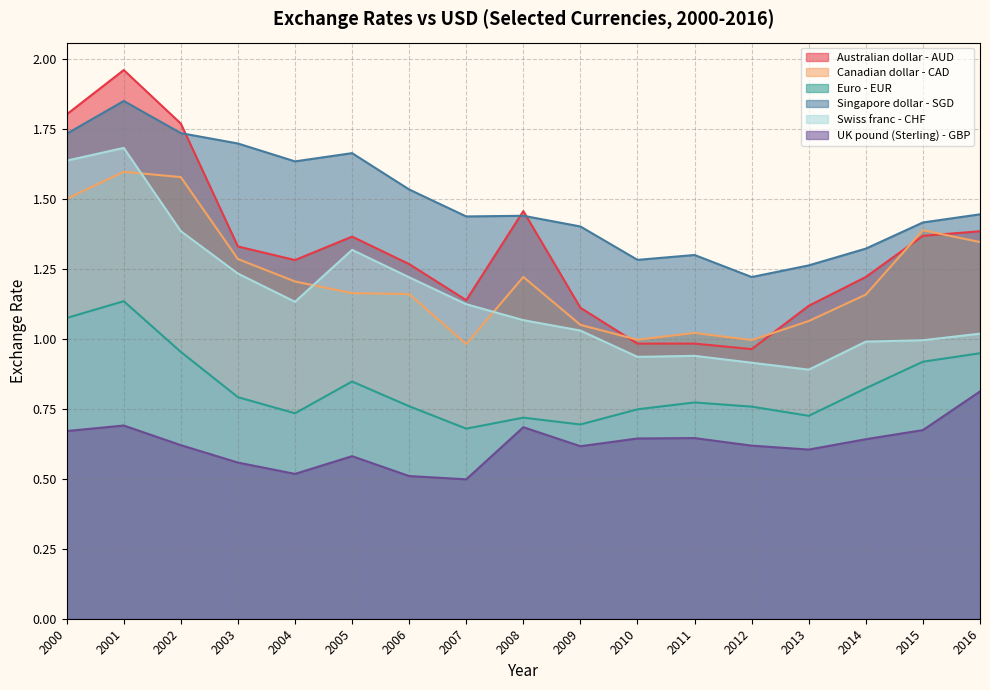

True or false: Australian dollar - AUD and Swiss franc - CHF cross at least once.

False